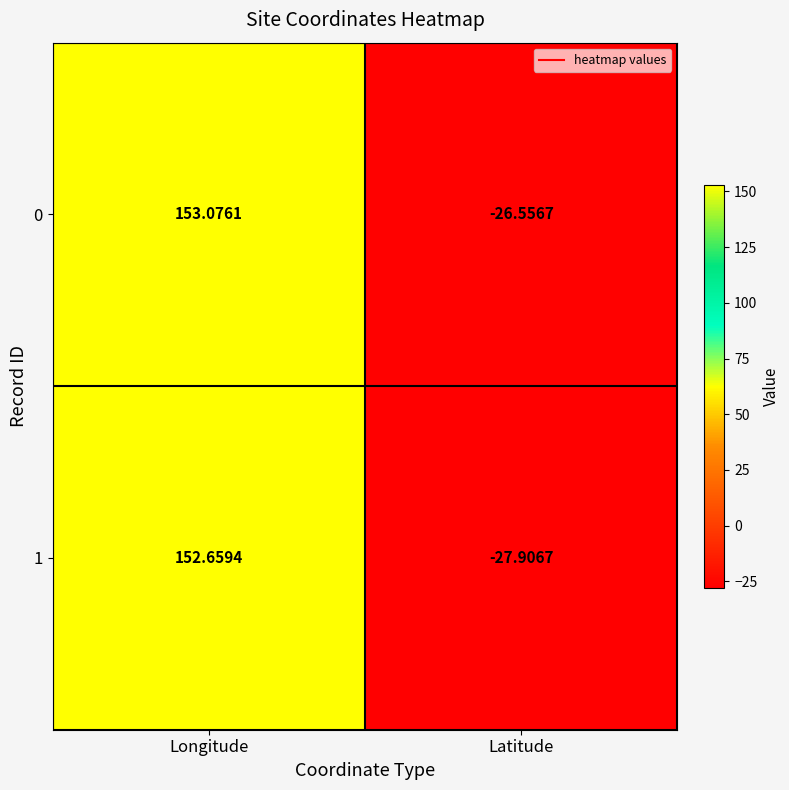

Which series has the largest total across all categories?

0